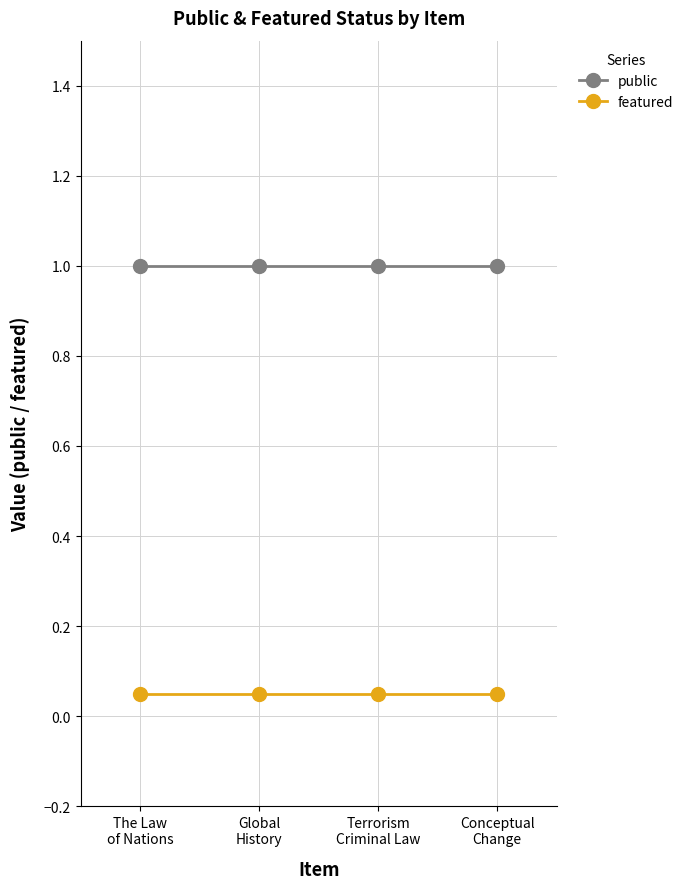

The public series shows 1.0 at Terrorism
Criminal Law. True or false?

True